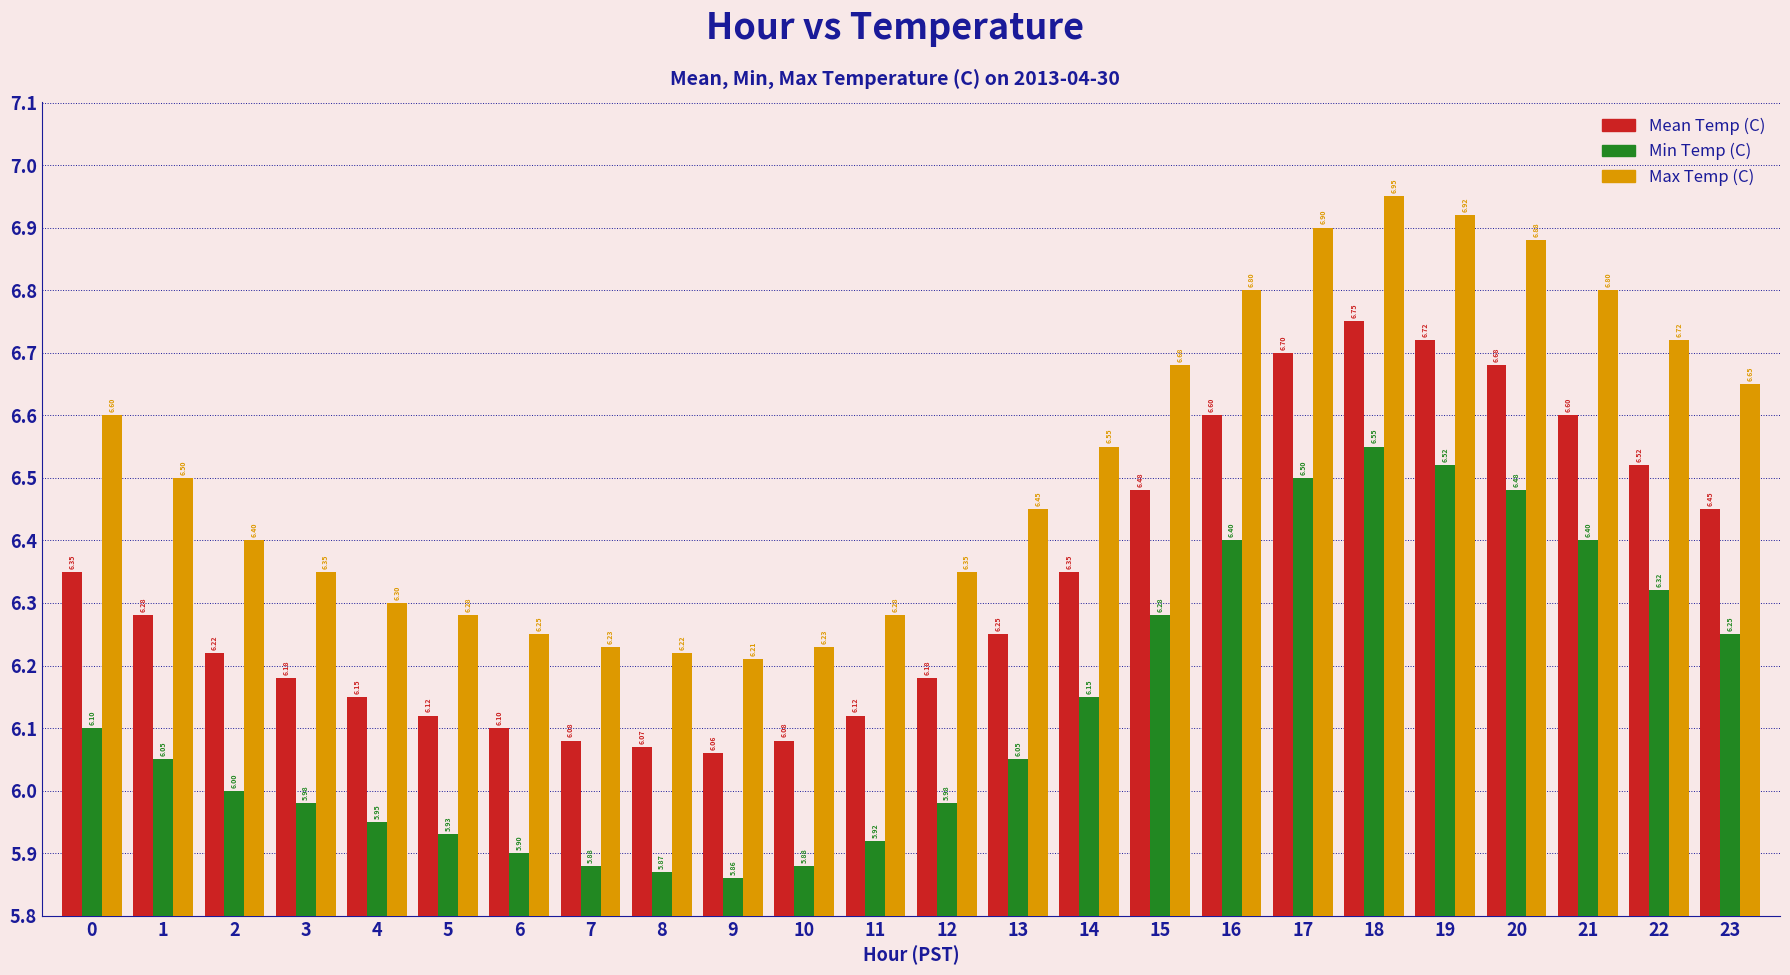

What is the sum of all Mean Temp (C) values?

152.1